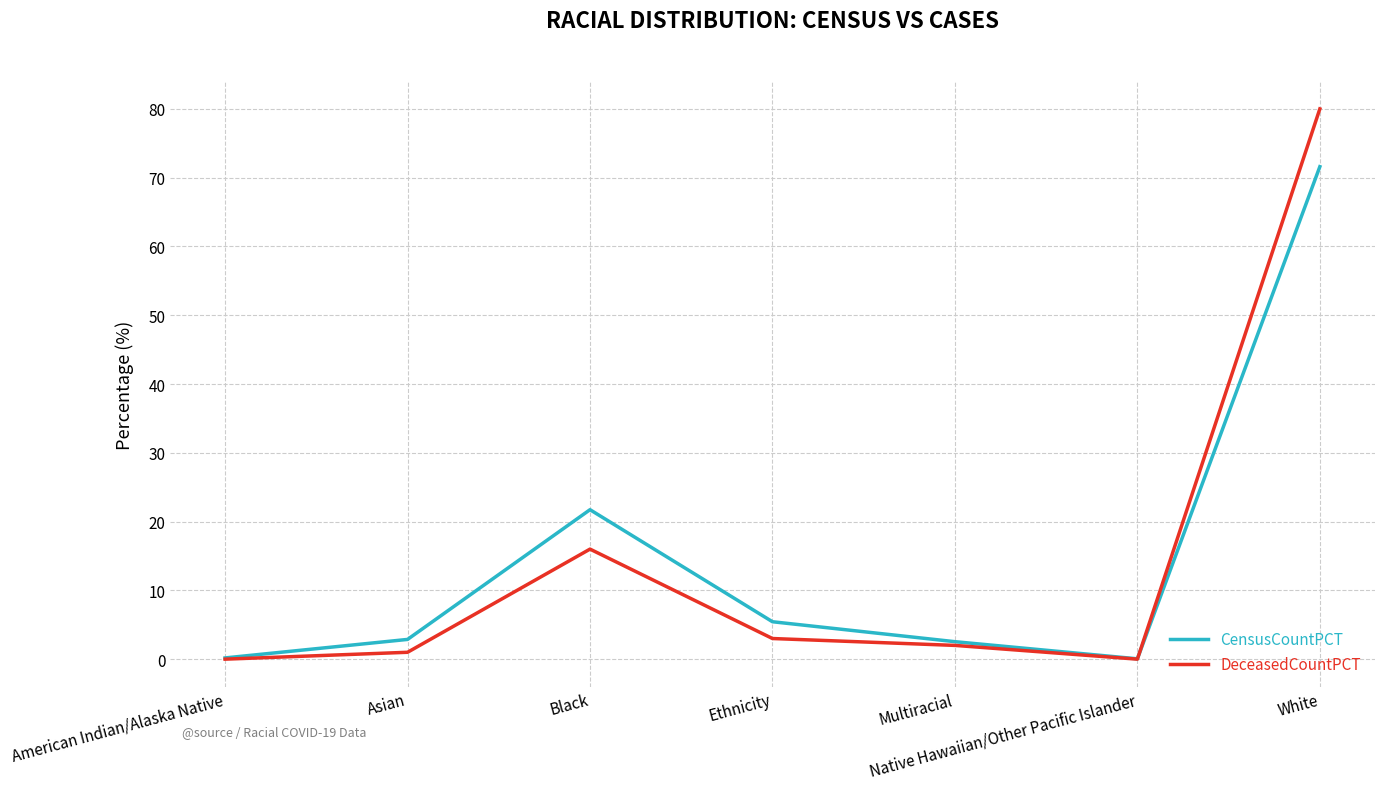

In CensusCountPCT, how many points are lower than both neighbors (excluding endpoints)?

1